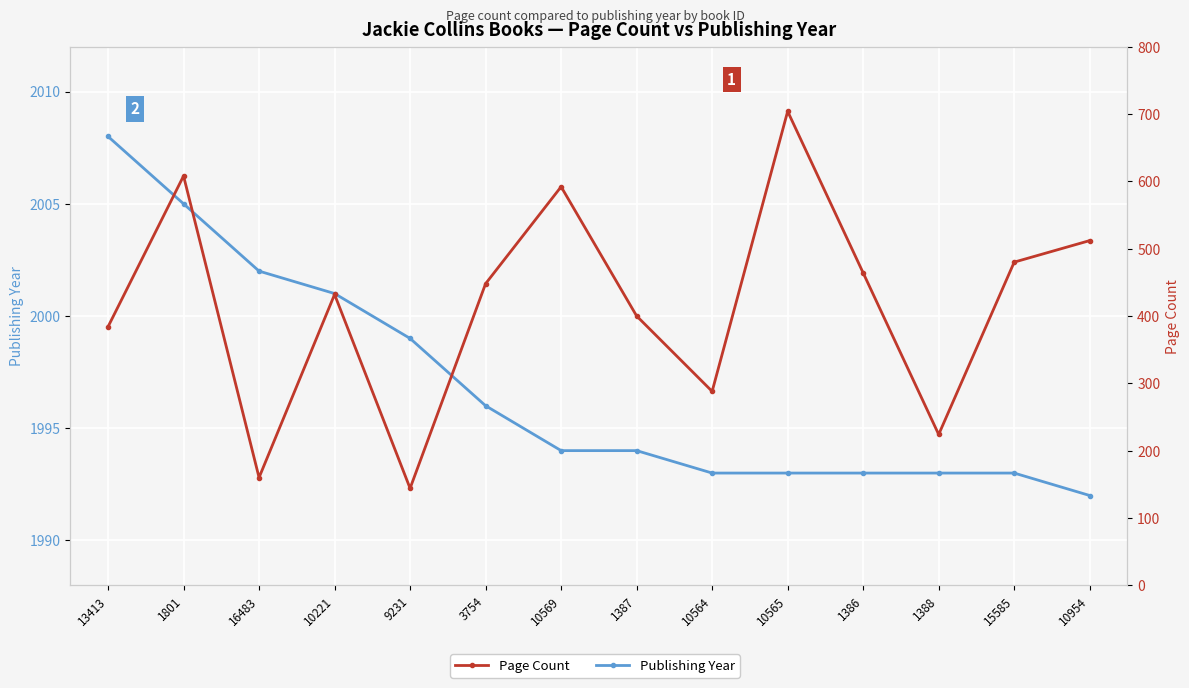

What position from the left is 1801?

2